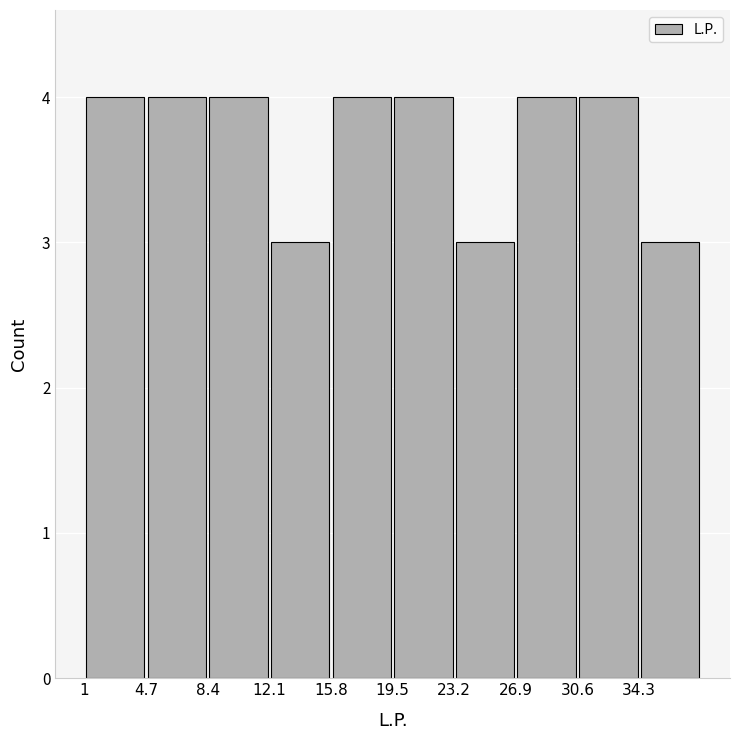

How tall is the bar that spans 4.7 to 8.4 on the x-axis? Neither the bar edges nor the heights are printed on the chart, so give them approximately, as read against the axes.

4